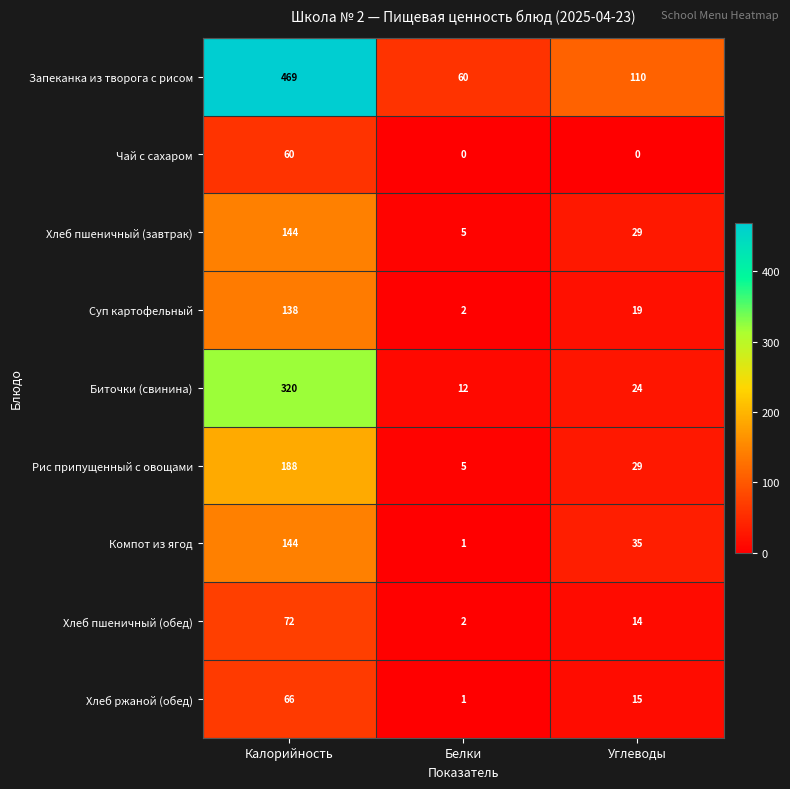

How many categories are shown in the chart?

3